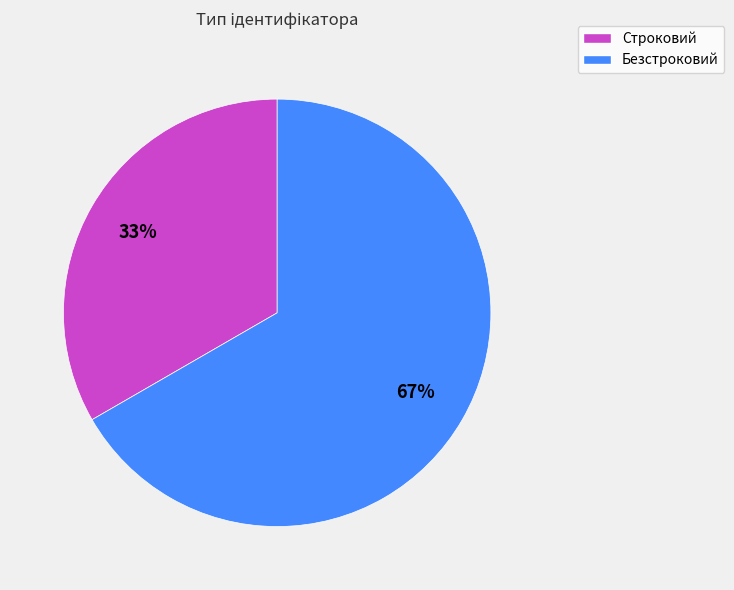

Which has a higher value, Строковий or Безстроковий?

Безстроковий